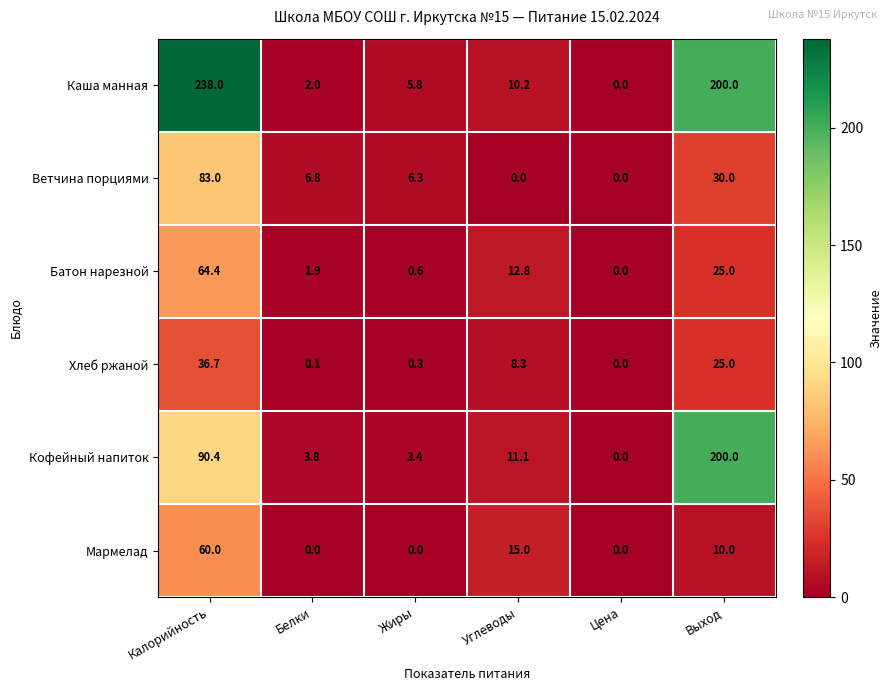

Which category has the lowest value in the Хлеб ржаной series?

Цена